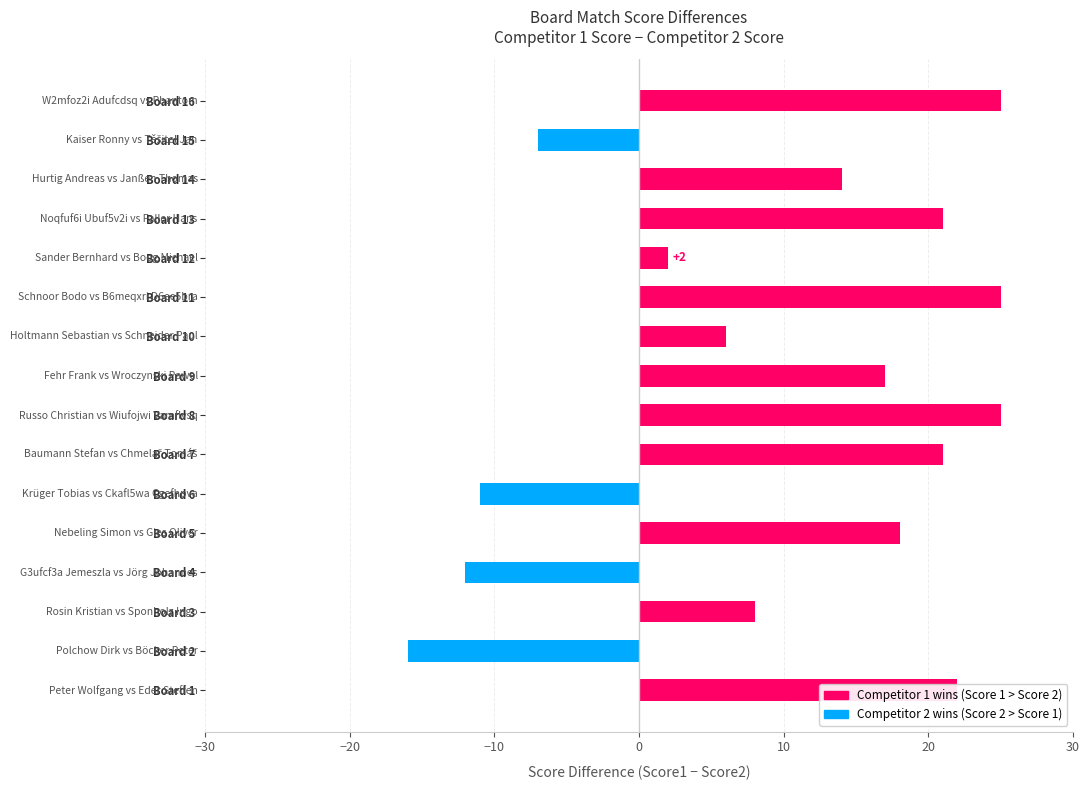

What is the change in value from Board 10 to Board 14?

+8